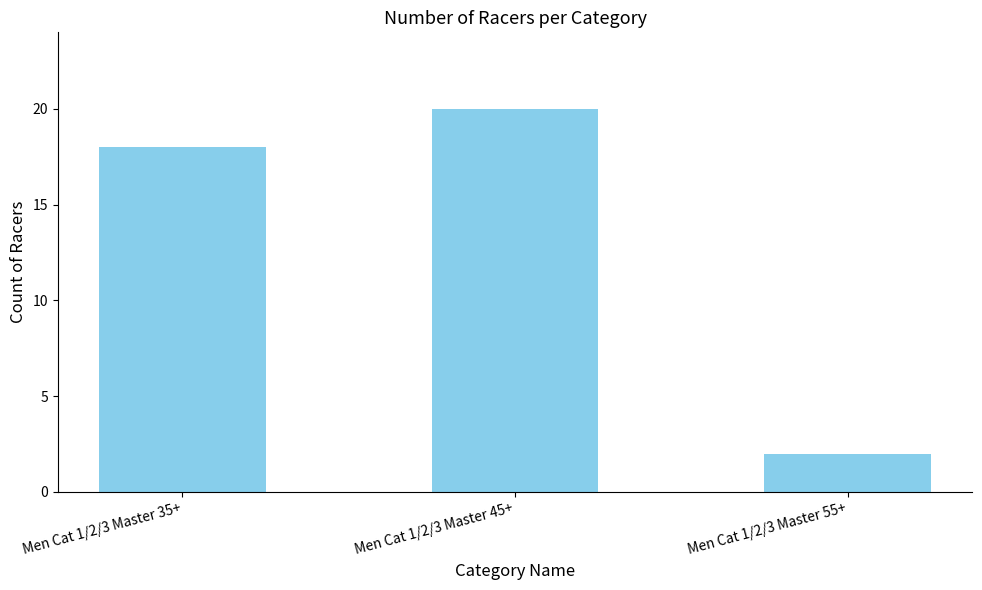

How many data points are less than 18?

1